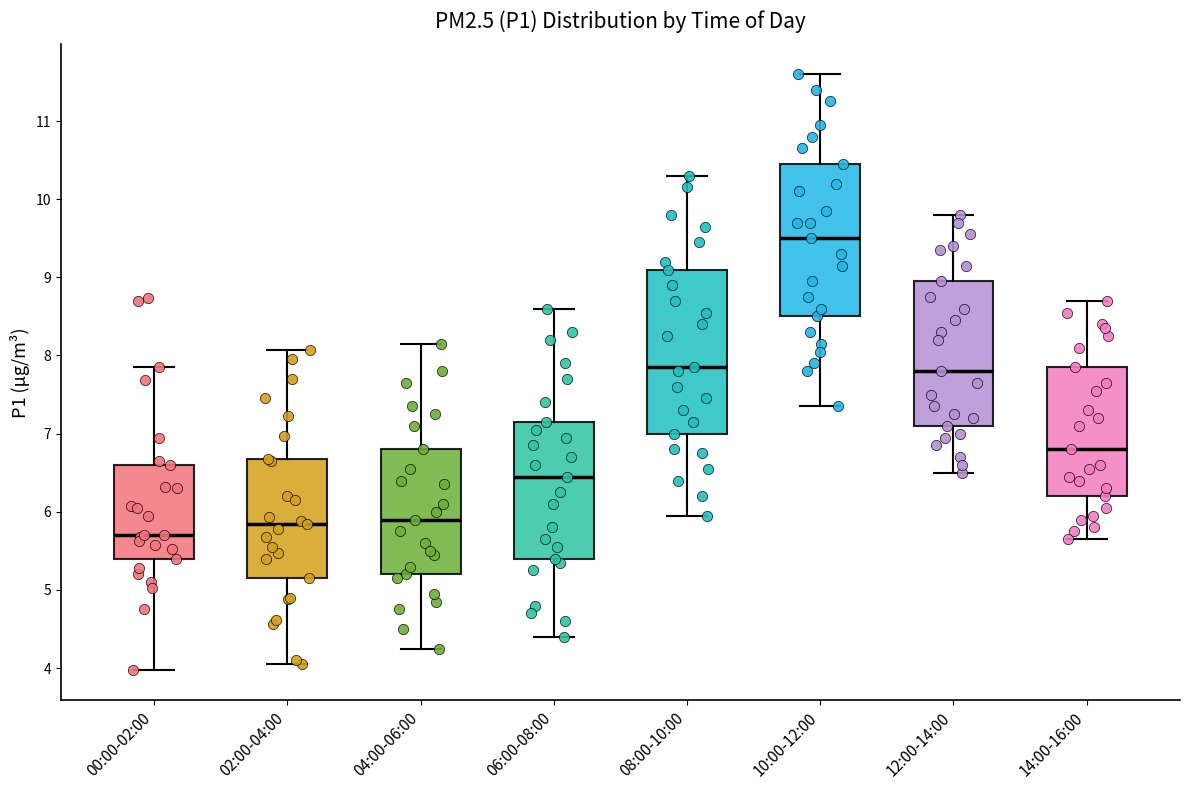

Which box's median line is the highest?

10:00-12:00